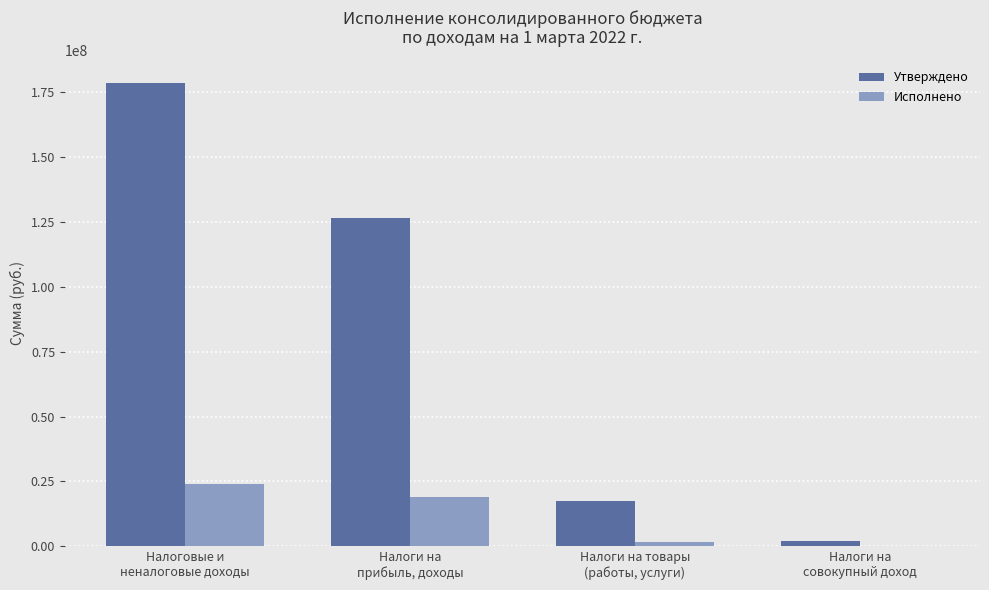

What is the highest value of the Утверждено series?

178527000.0